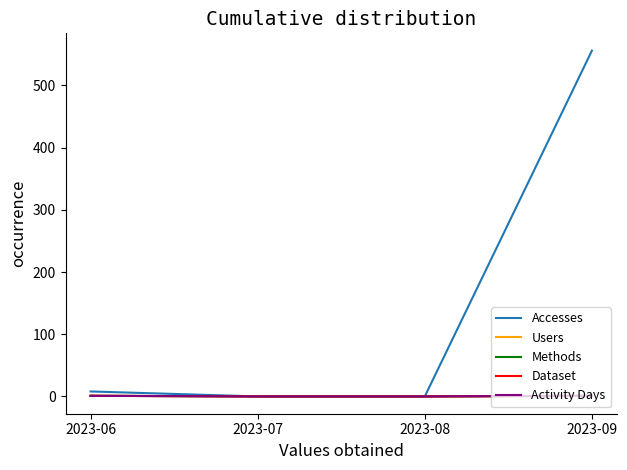

Does the chart display data point markers on the line(s)?

No